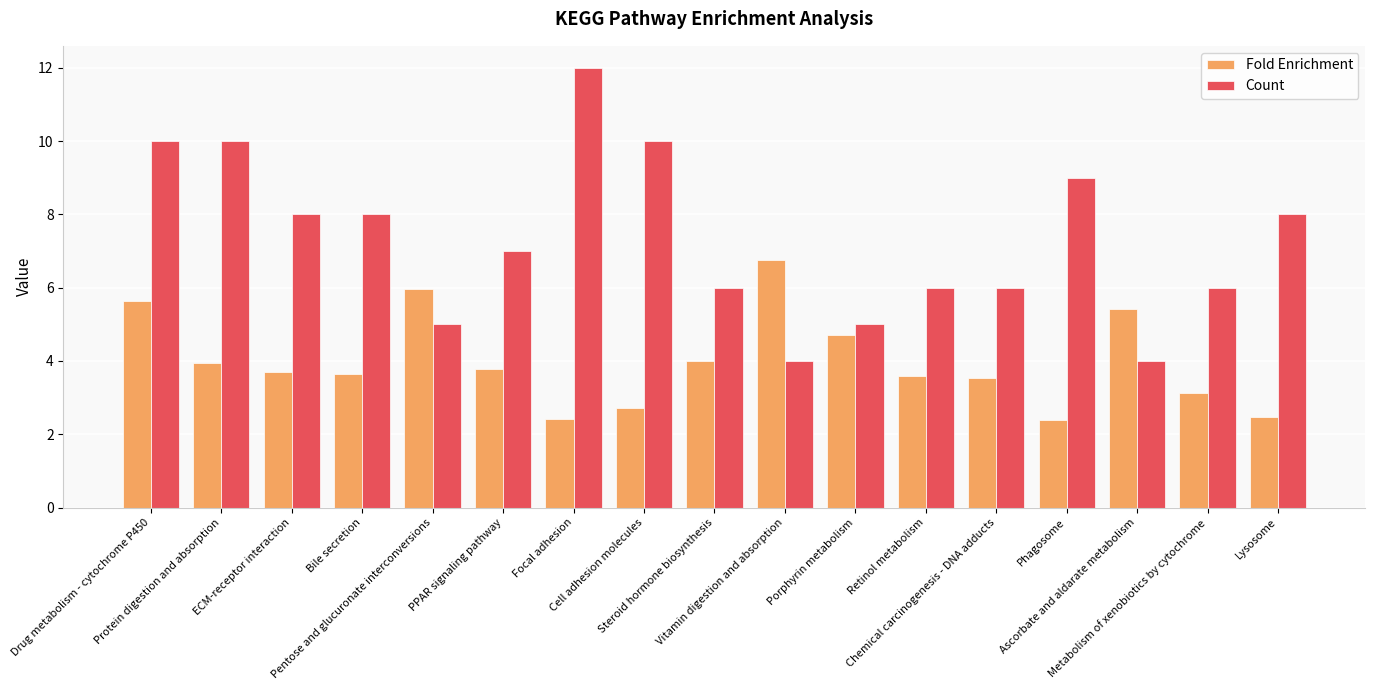

What is the total value across all series at Vitamin digestion and absorption?

10.8